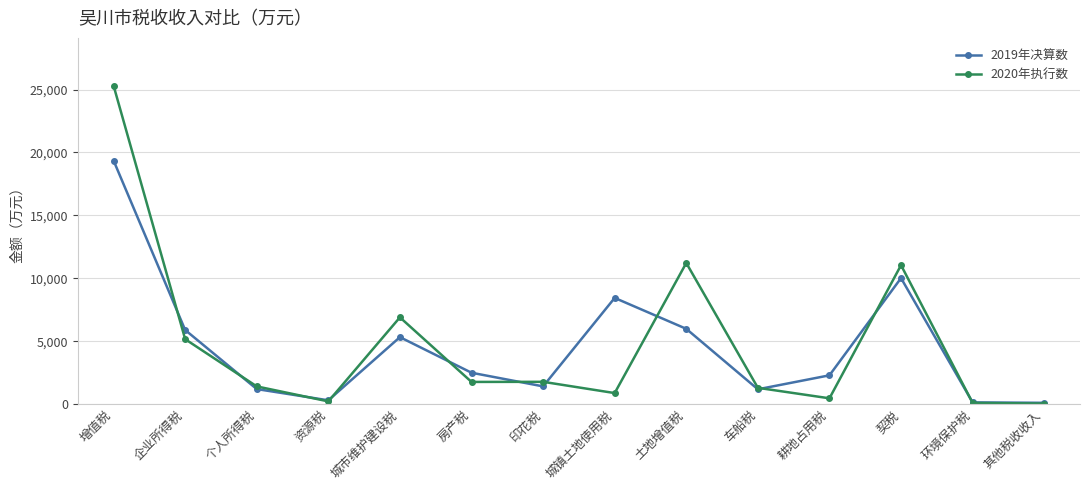

In 2020年执行数, how many points are lower than both neighbors (excluding endpoints)?

4